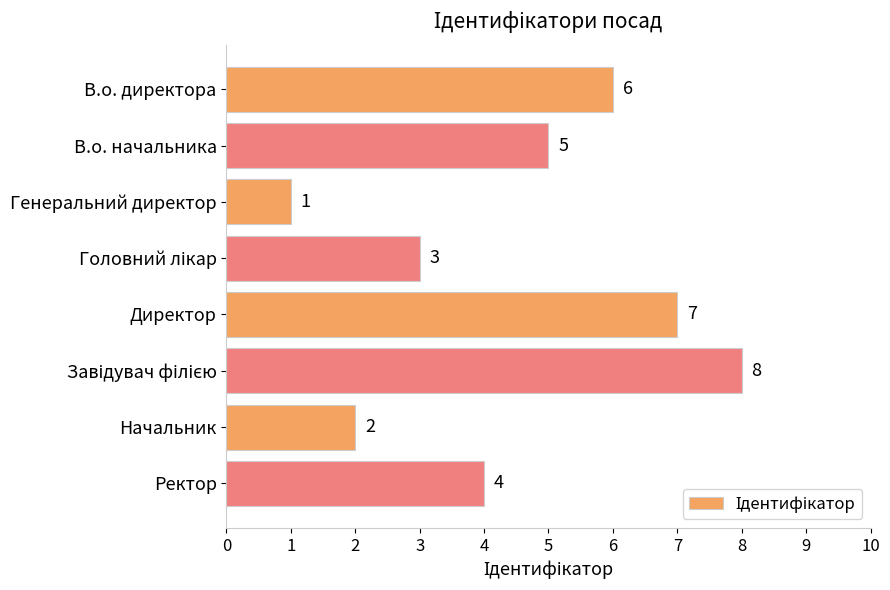

What is the maximum value shown in the chart?

8